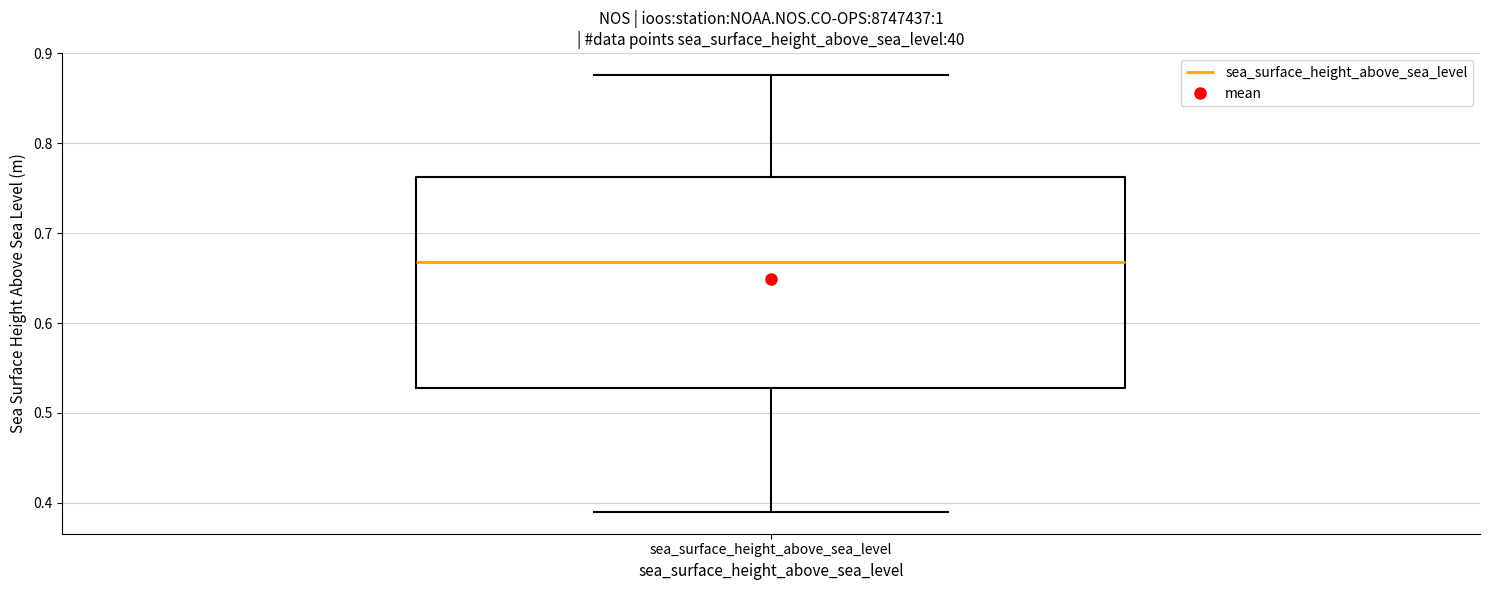

Read this box plot against the y-axis: the position of the median line, the range covered by the box, and the ends of both whiskers. The values are not printed on the chart, so give them approximately, as read against the axis.

median 0.67, box 0.53 to 0.76, whiskers 0.39 to 0.88